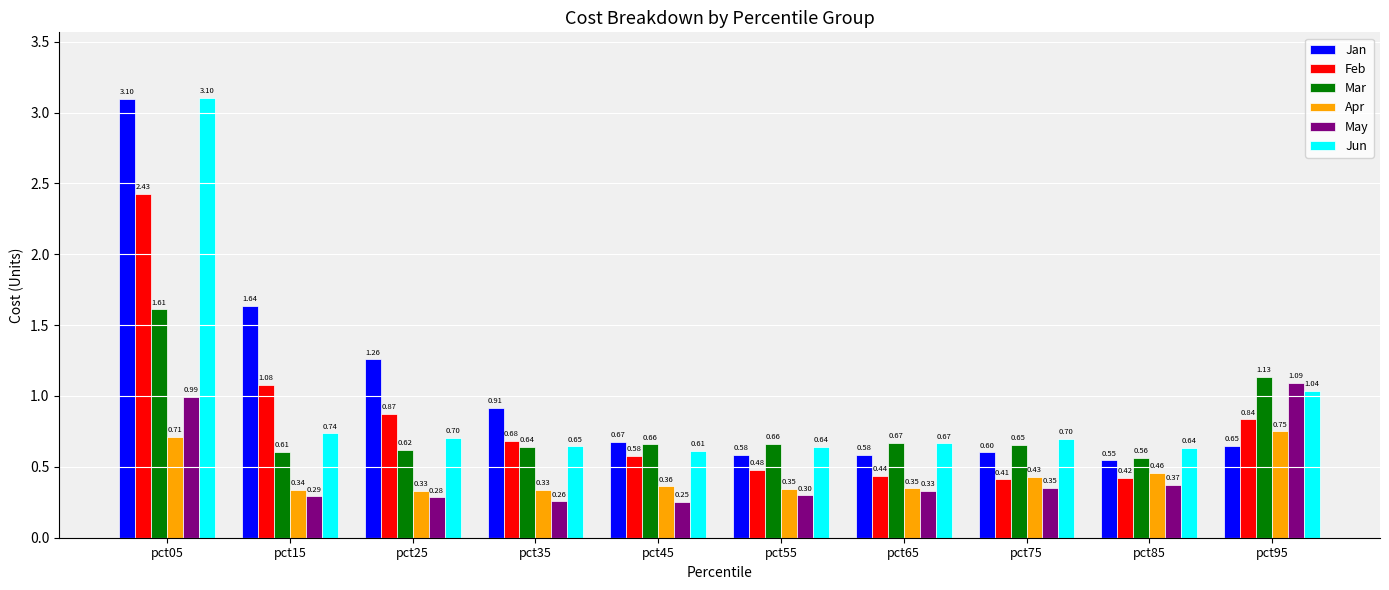

How many bars are there in total?

60